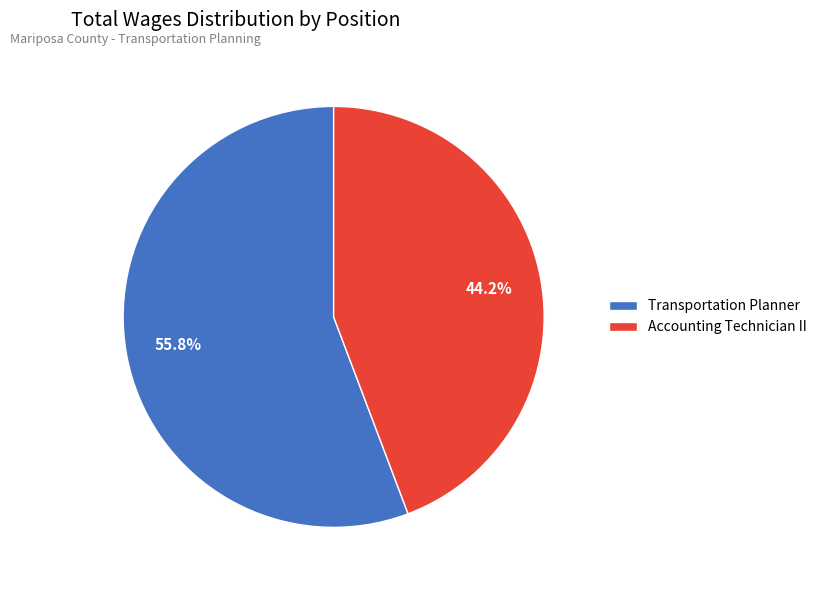

Count the number of slices in the pie.

2